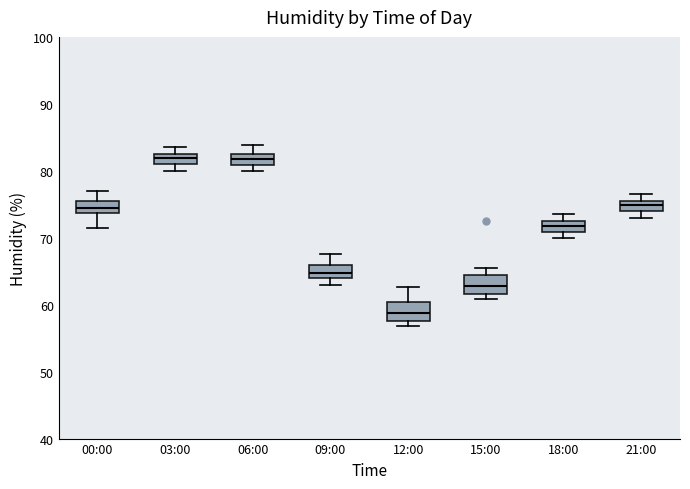

Reading left to right, read every box against the y-axis: the position of its median line, the range the box covers, and the ends of its whiskers. The values are not printed on the chart, so give them approximately, as read against the axis.

00:00: median 75, box 74 to 76, whiskers 72 to 77
03:00: median 82, box 81 to 83, whiskers 80 to 84
06:00: median 82, box 81 to 83, whiskers 80 to 84
09:00: median 65, box 64 to 66, whiskers 63 to 68
12:00: median 59, box 58 to 60, whiskers 57 to 63
15:00: median 63, box 62 to 64, whiskers 61 to 66
18:00: median 72, box 71 to 73, whiskers 70 to 74
21:00: median 75, box 74 to 76, whiskers 73 to 77